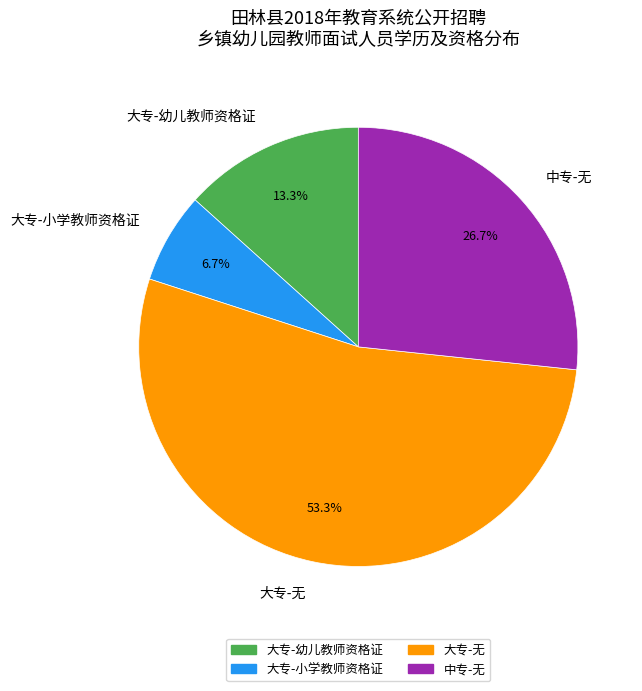

Does 中专-无 represent more than half of the total?

No